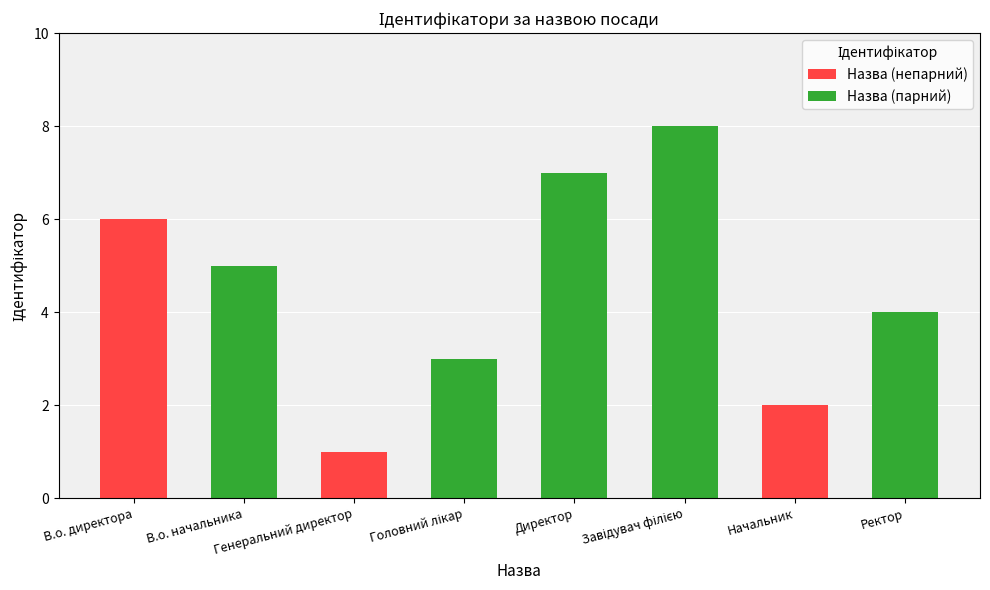

What is the greatest value displayed?

8